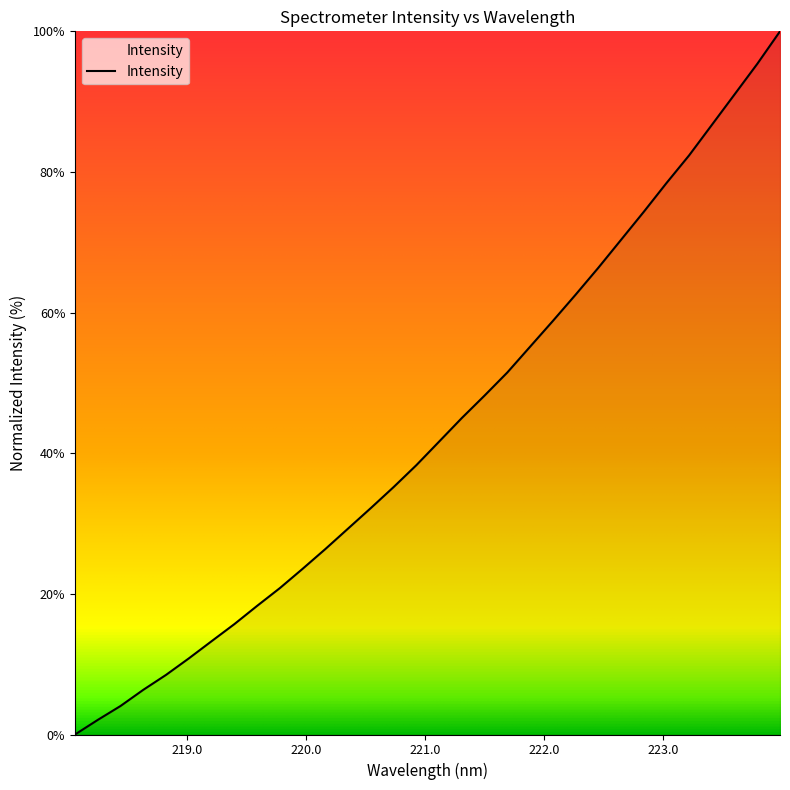

True or false: the data has more than 1 interior local peaks.

False